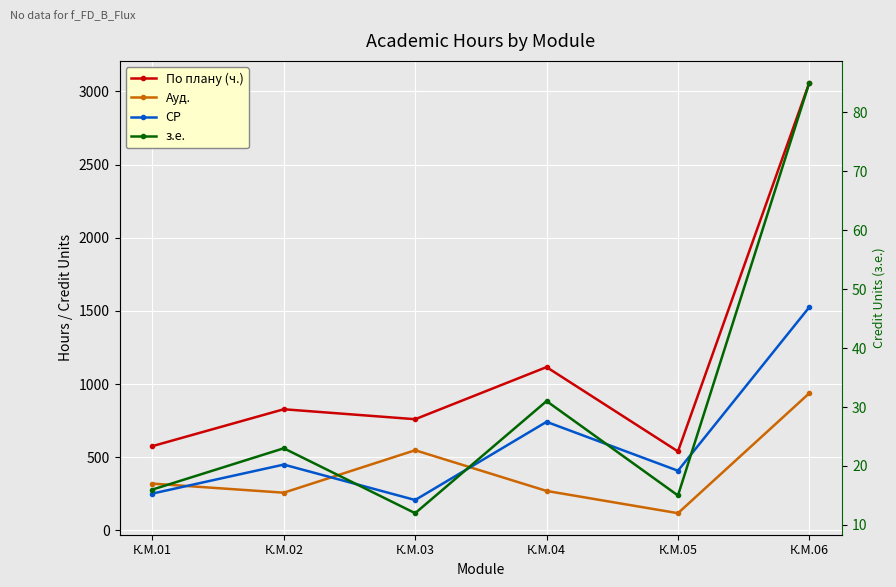

The value of СР at К.М.01 is 252. True or false?

True